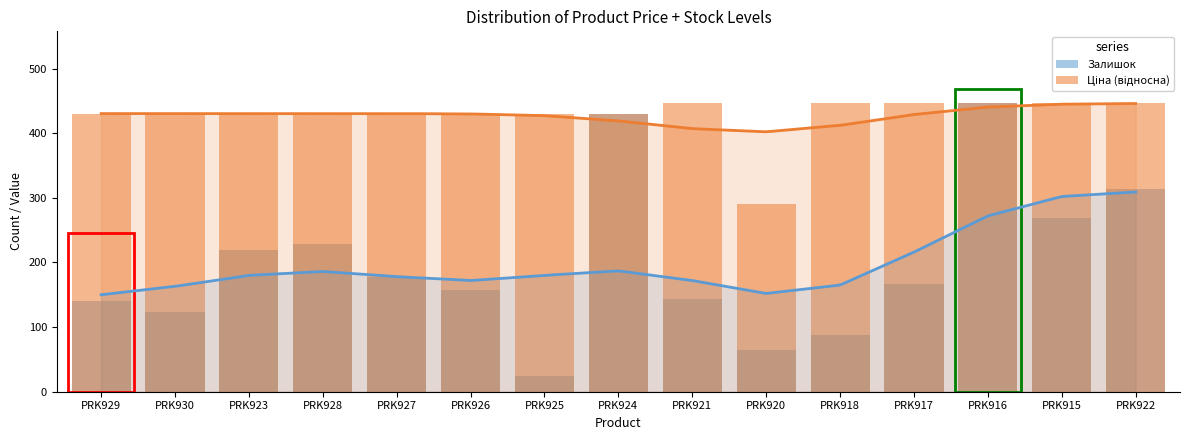

What is the difference between the maximum and minimum values in the Залишок series?

421.0